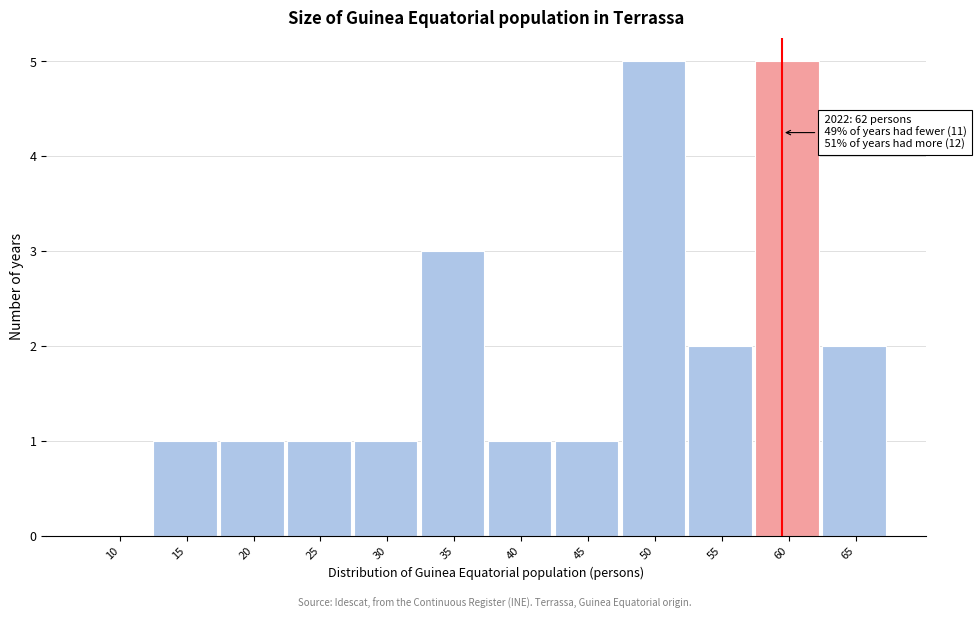

Which has a higher value, 35 or 10?

35